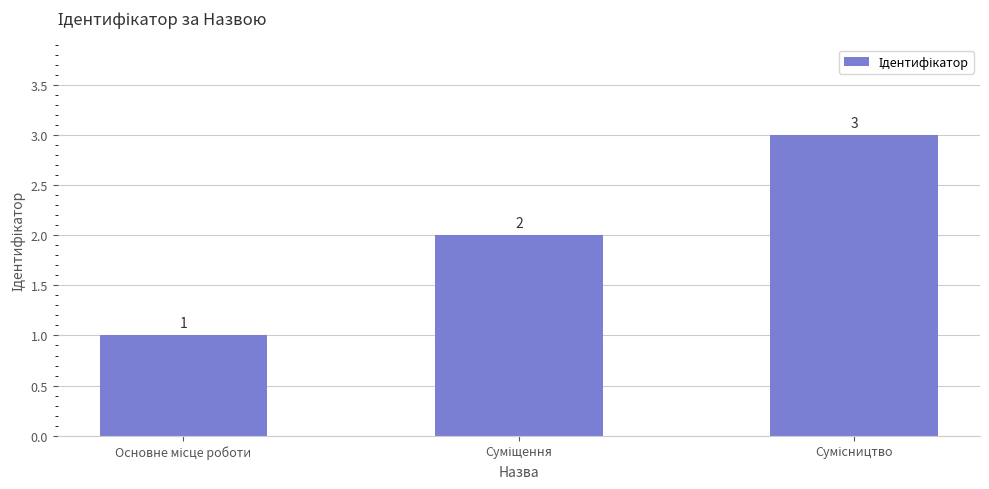

What is the maximum value shown in the chart?

3